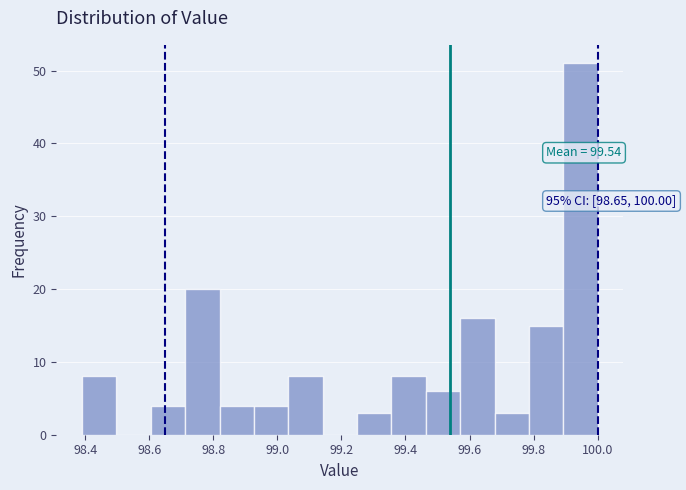

Which range on the x-axis has the tallest bar?

99.90 to 100.00